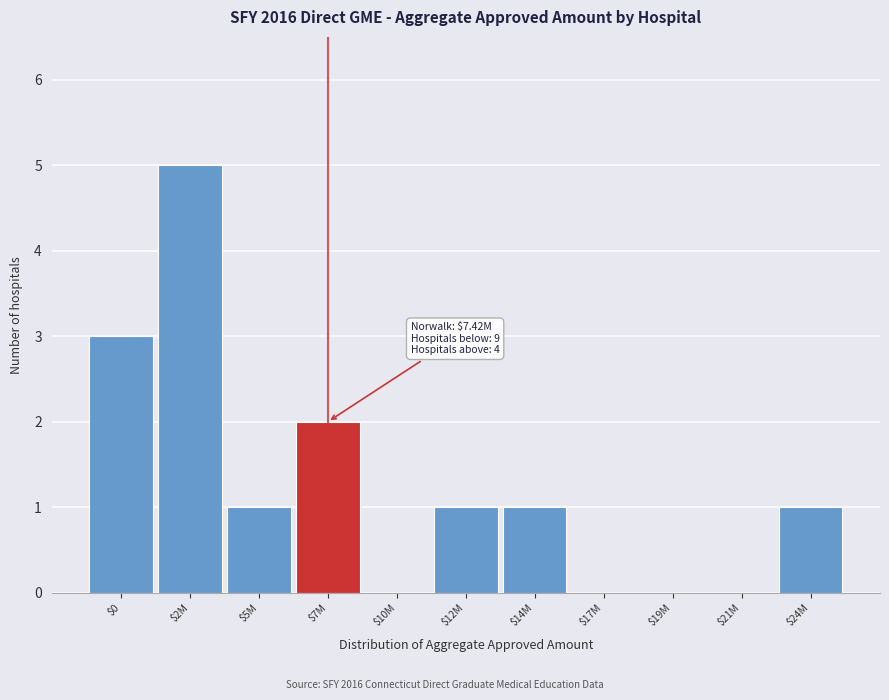

The chart shows a value of 0 at $24M. True or false?

False